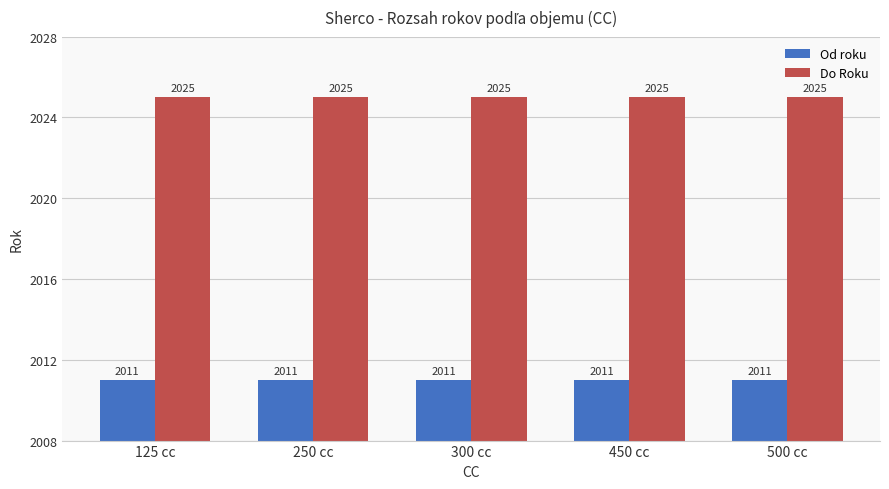

What is the label of the 5th bar from the left?

500 cc